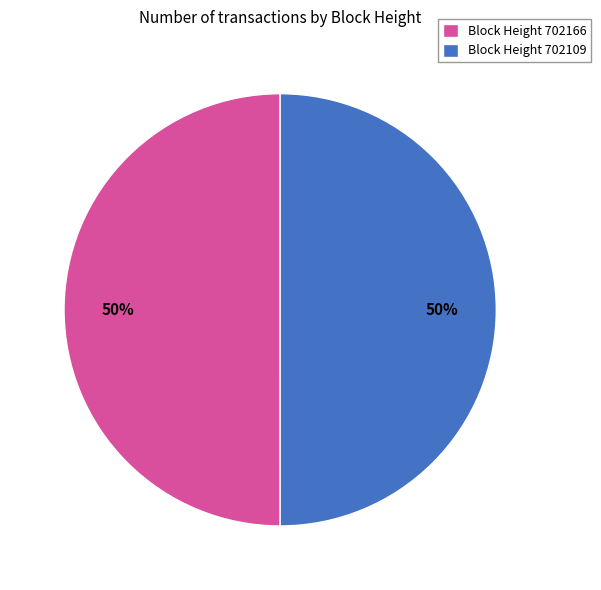

Is it true that Block Height 702166 is 58% of the pie?

False